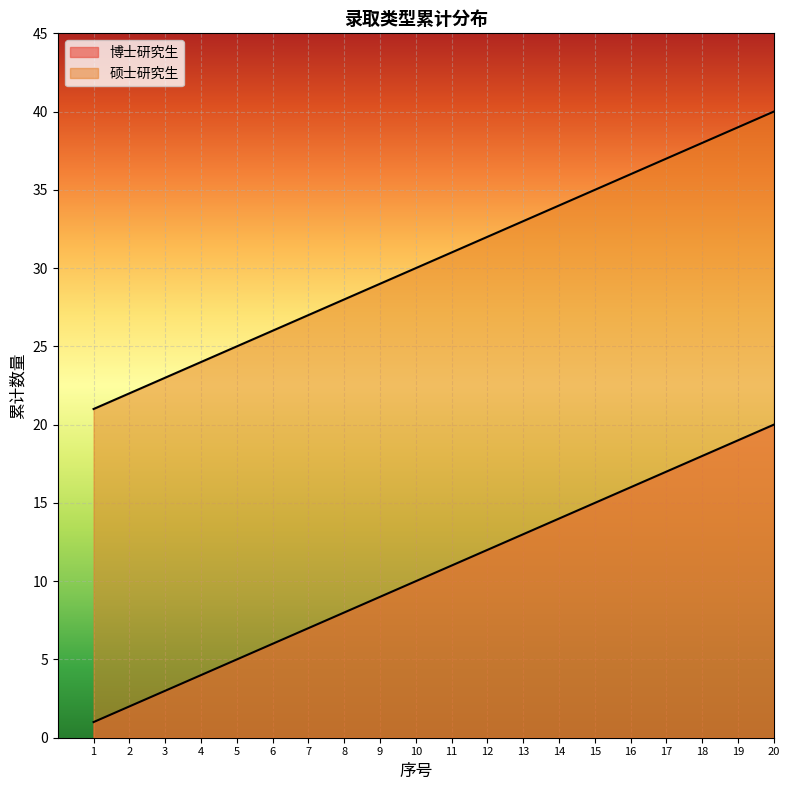

Reading left to right, transcribe all the data shown in this chart.

博士研究生: 1	2	3	4	5	6	7	8	9	10	11	12	13	14	15	16	17	18	19	20
硕士研究生: 21	22	23	24	25	26	27	28	29	30	31	32	33	34	35	36	37	38	39	40